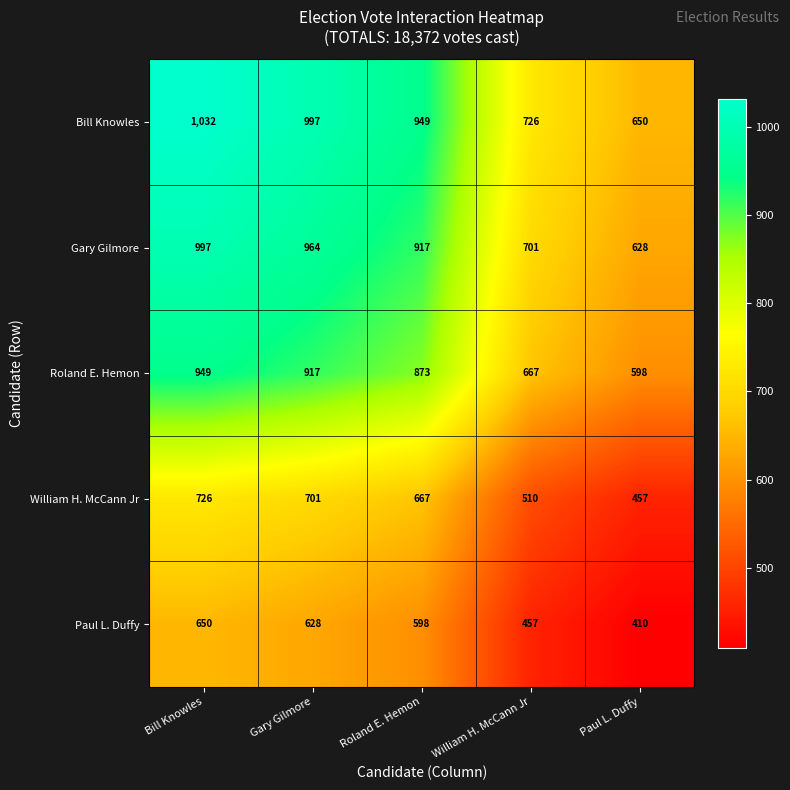

Which series has the widest spread of values?

Bill Knowles